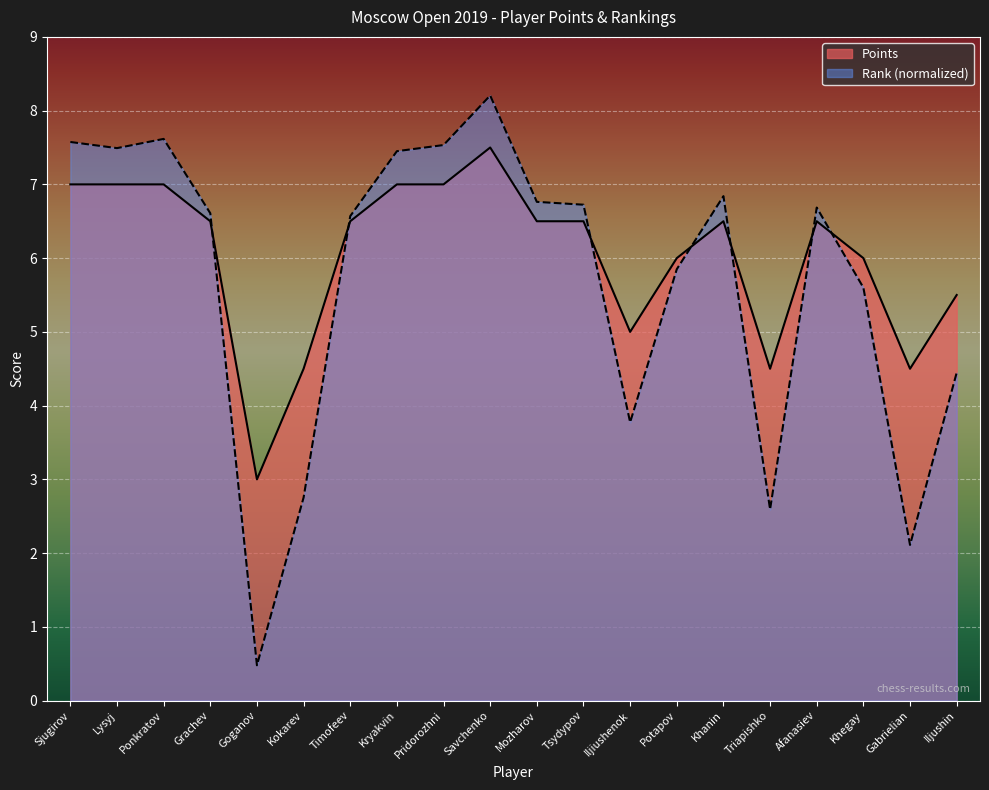

Which category has the lowest value across all series?

Goganov